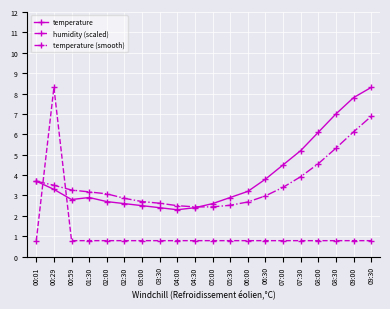

What is the sum of all humidity (scaled) values?

23.2